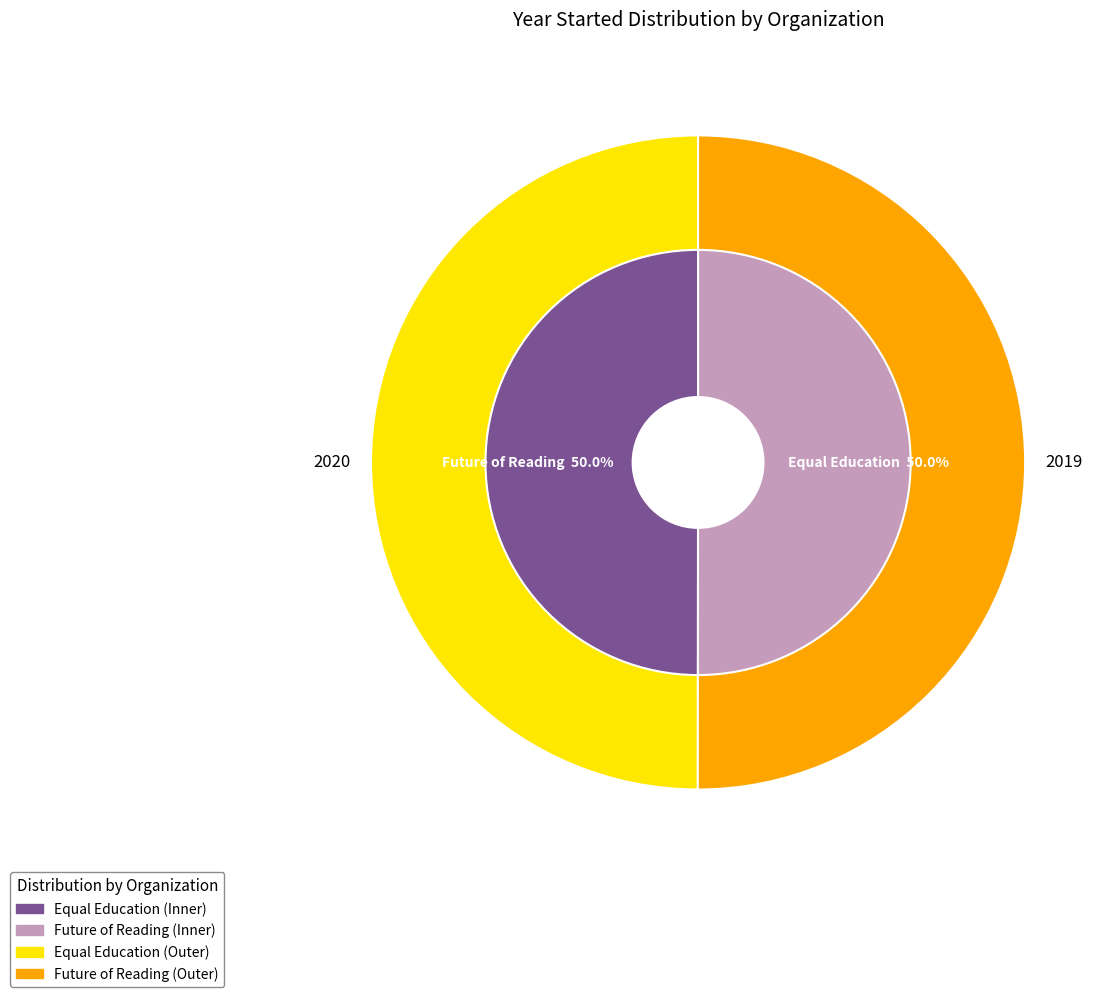

What is the total percentage of Equal Education and Future of Reading?

100.0%